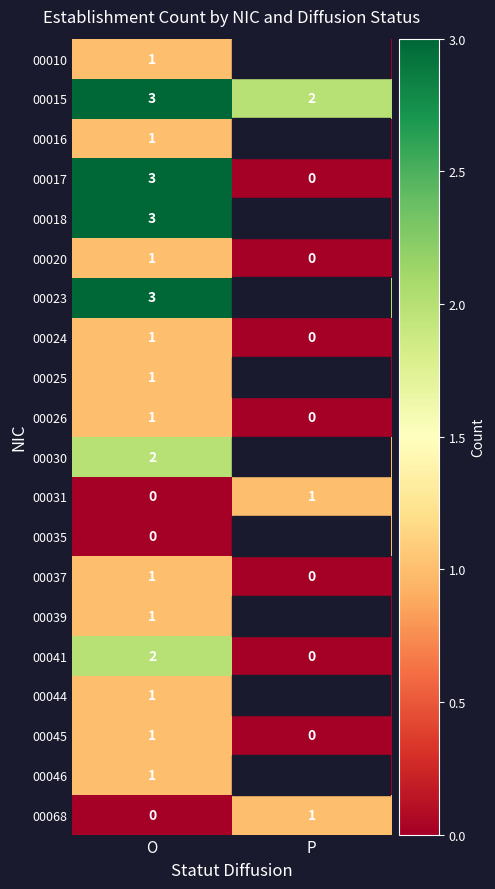

What is the greatest value displayed?

3